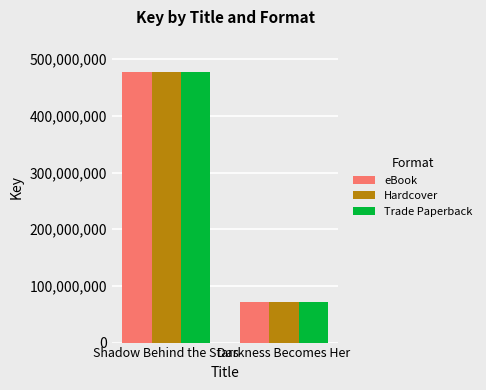

At which label is eBook closest to 274765421?

Darkness Becomes Her